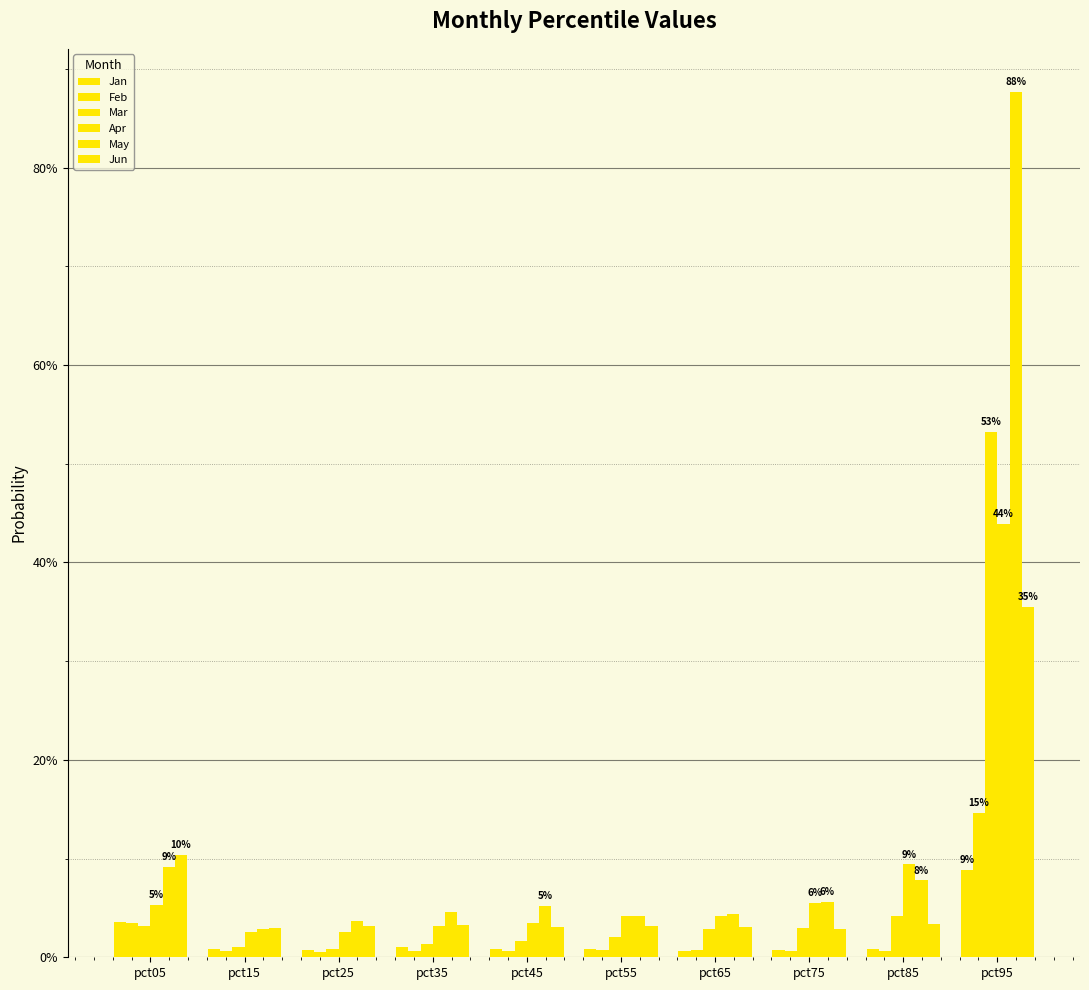

Does the chart contain stacked bars?

No